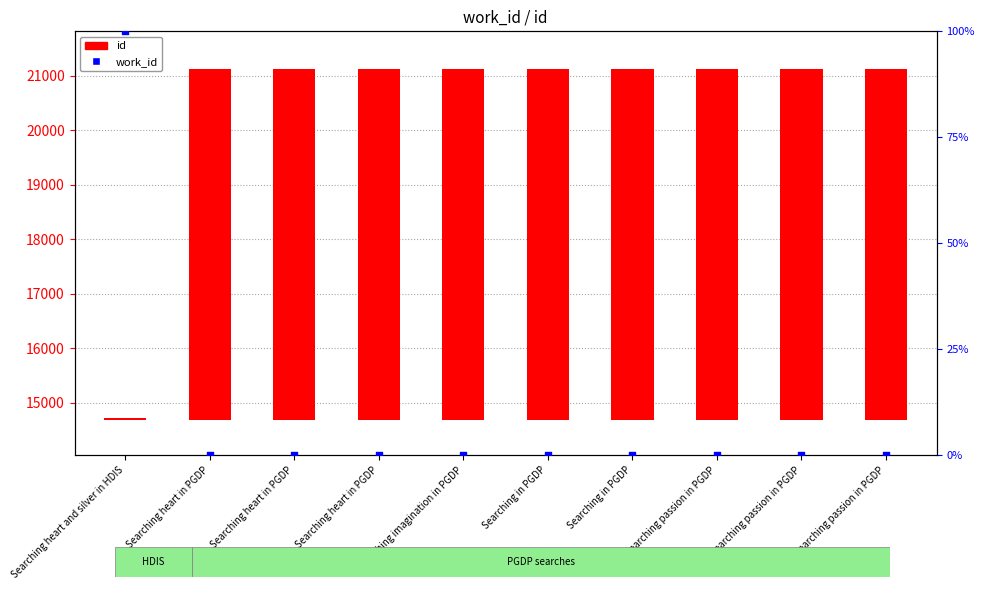

Which series has the largest total across all categories?

id